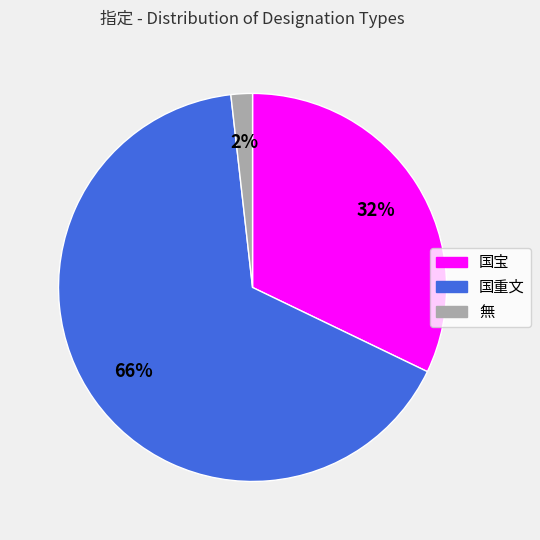

To the nearest percent, what is the difference between the largest and smallest slice percentages?

64%